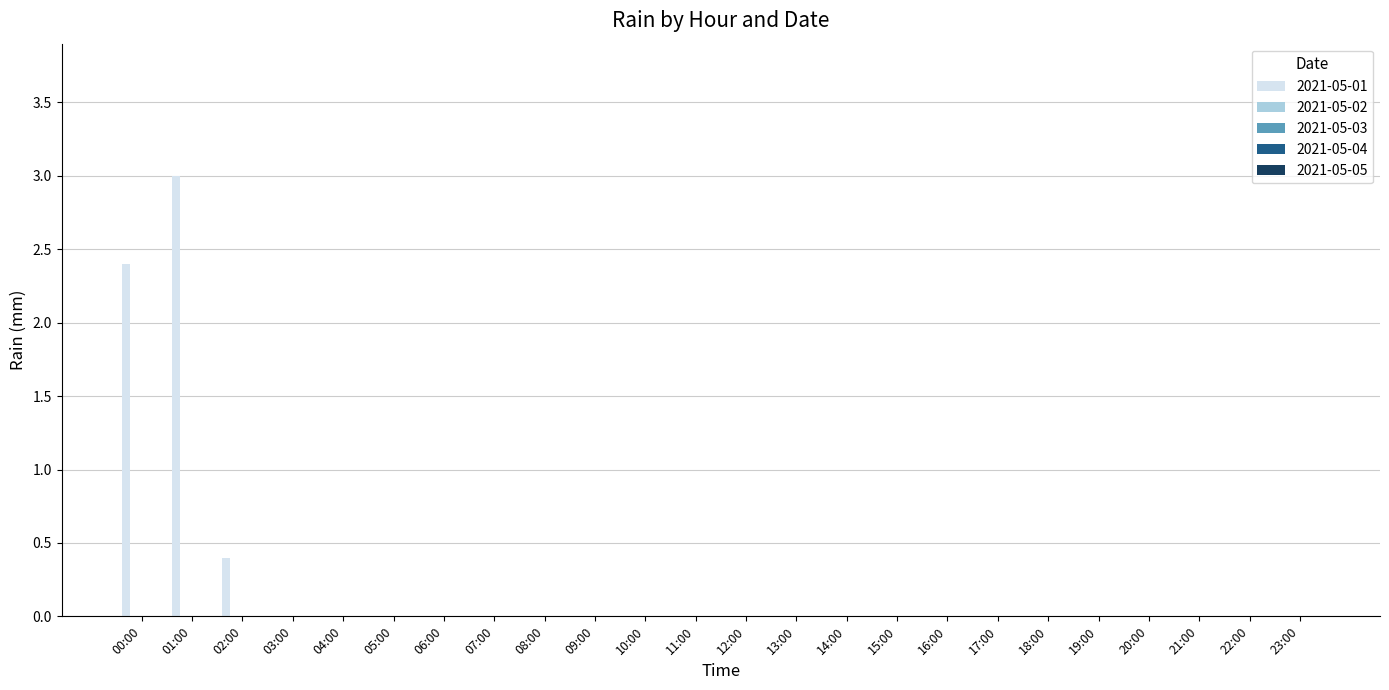

What is the sum of all values?

5.8